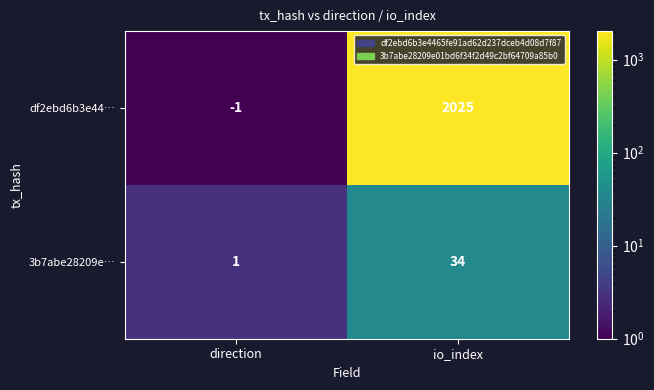

What is the maximum value shown in the chart?

2025